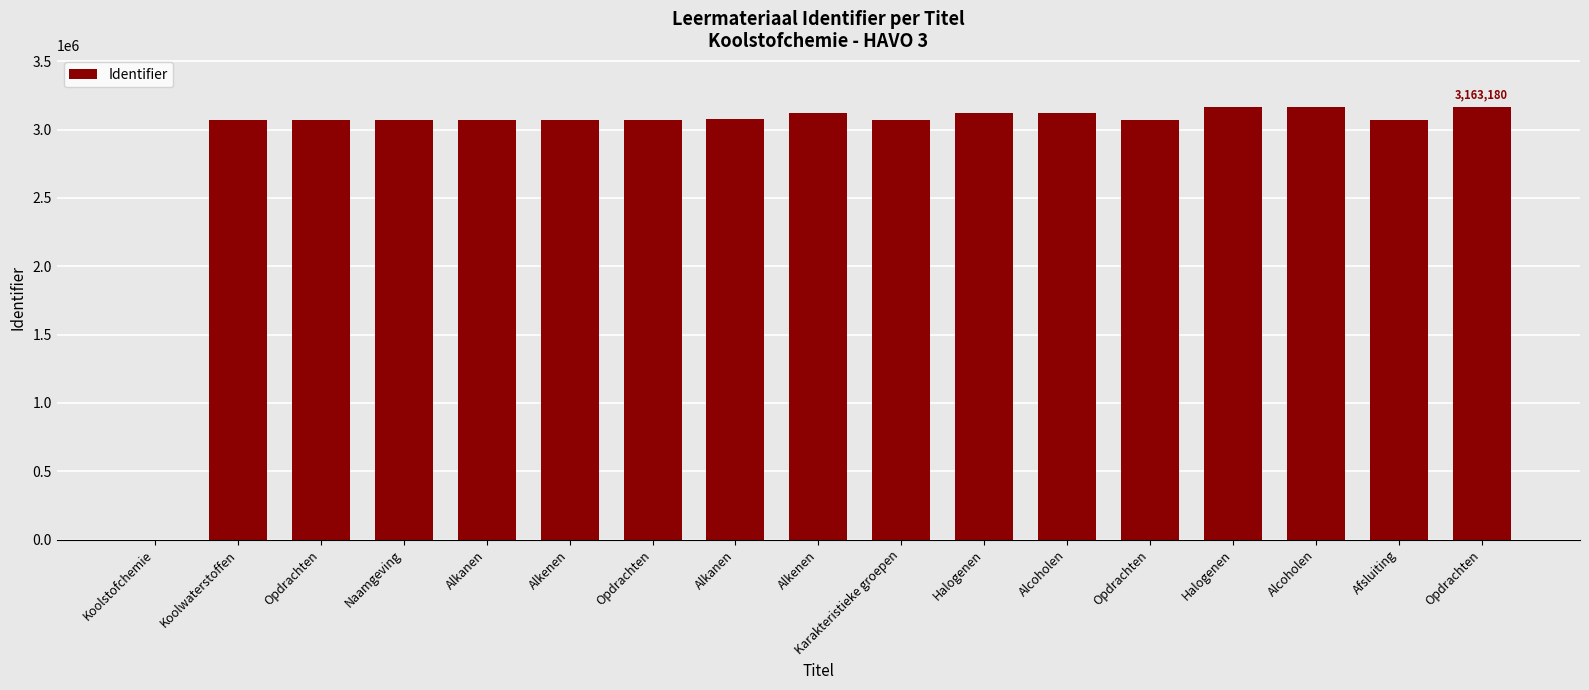

The chart shows a value of 3995936 at Alkenen. True or false?

False